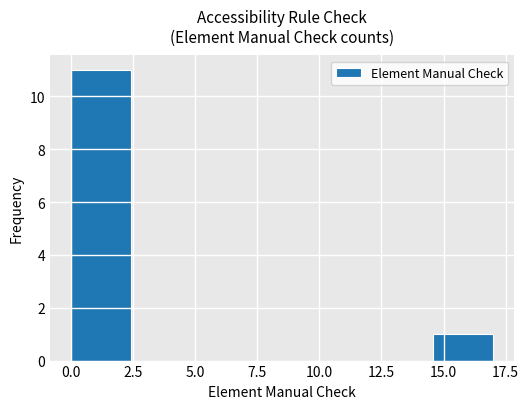

Reading left to right, transcribe this chart: for each bar, give the range it covers on the x-axis and its height. Neither the bar edges nor the heights are printed on the chart, so give them approximately, as read against the axes.

0.0 to 2.5: 11
2.5 to 5.0: 0
5.0 to 7.5: 0
7.5 to 9.5: 0
9.5 to 12.0: 0
12.0 to 14.5: 0
14.5 to 17.0: 1